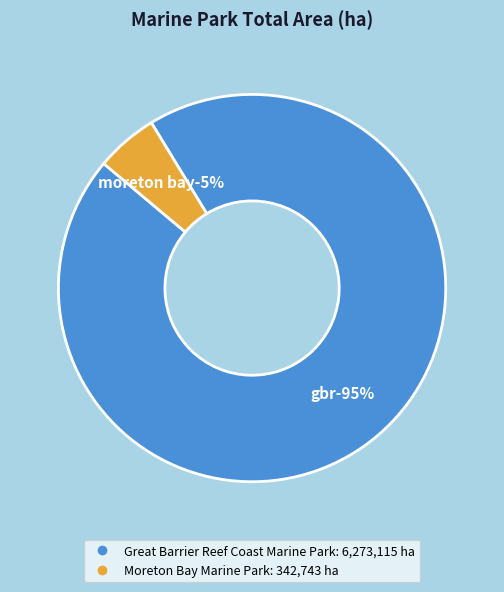

Which category has the biggest portion of the pie?

Great Barrier Reef Coast Marine Park